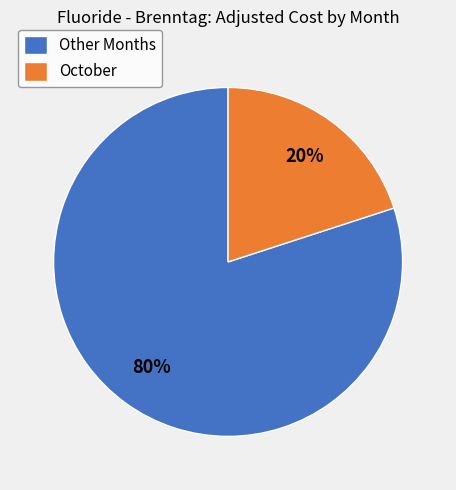

Rank the categories by value from lowest to highest.

October, Other Months